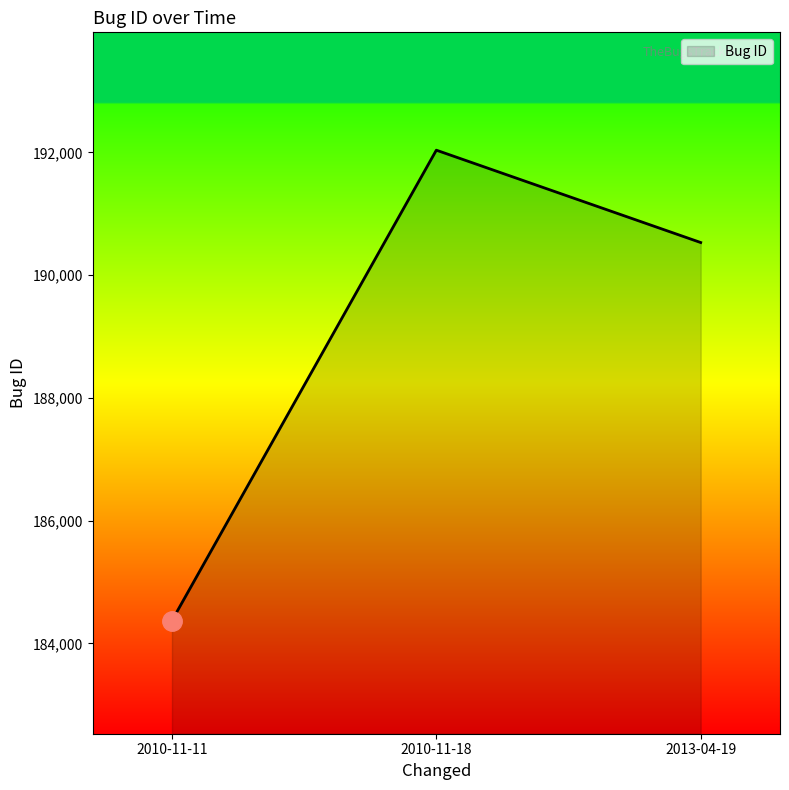

How many values are between 184371 and 192037?

3